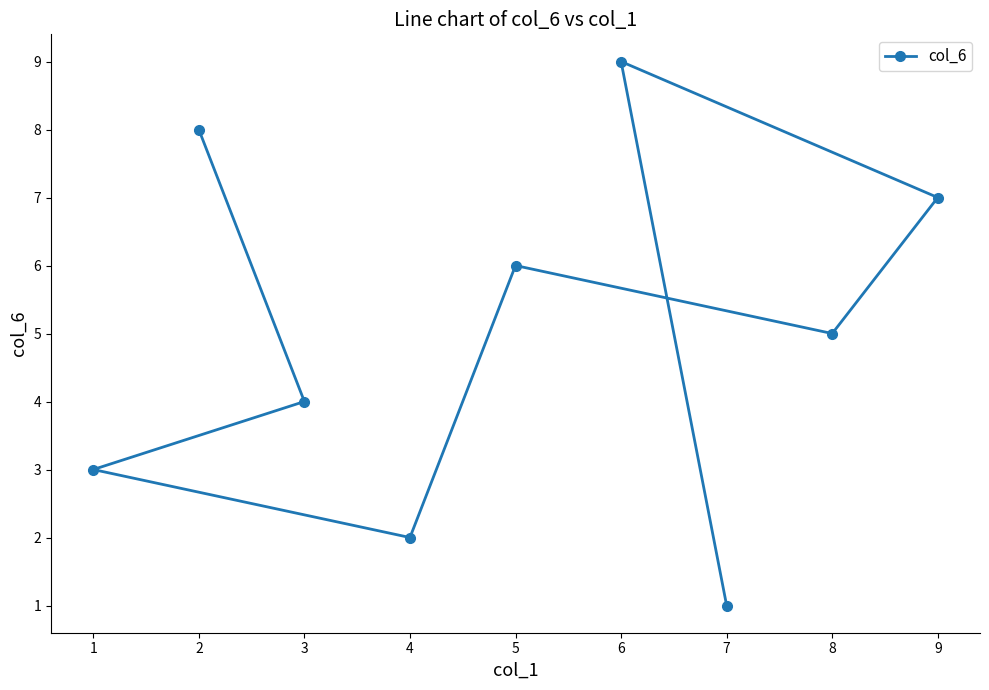

How many points are higher than both their immediate neighbors (excluding endpoints)?

2